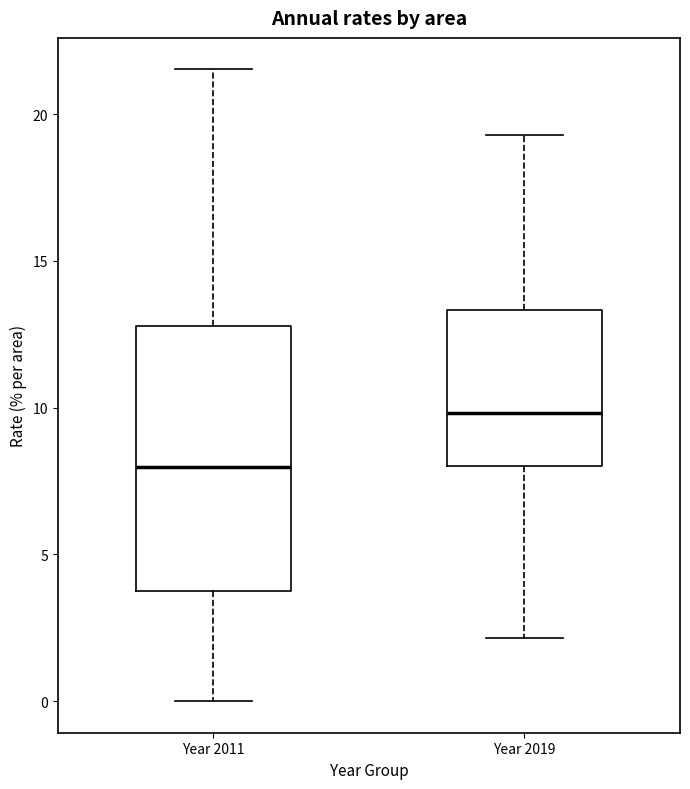

Reading left to right, read every box against the y-axis: the position of its median line, the range the box covers, and the ends of its whiskers. The values are not printed on the chart, so give them approximately, as read against the axis.

Year 2011: median 8.0, box 4.0 to 13.0, whiskers 0.0 to 21.5
Year 2019: median 10.0, box 8.0 to 13.5, whiskers 2.0 to 19.5